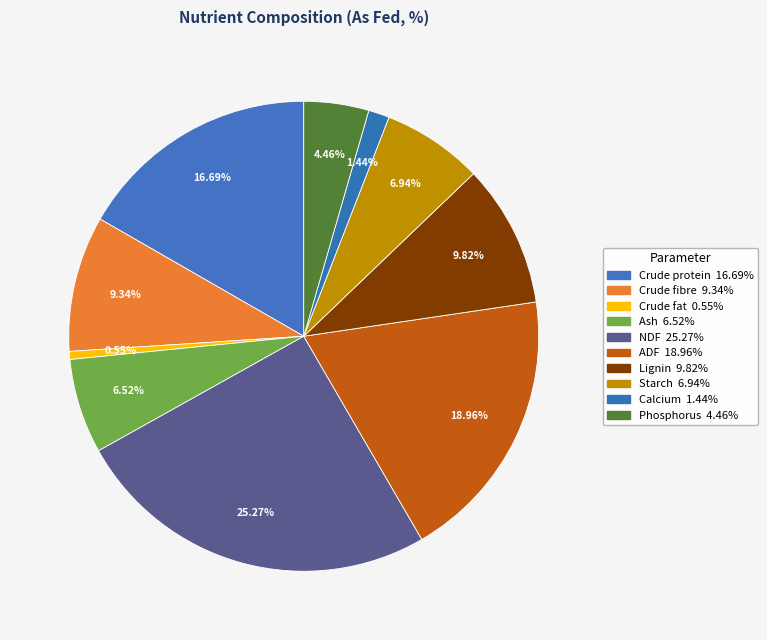

Does Ash represent more than half of the total?

No